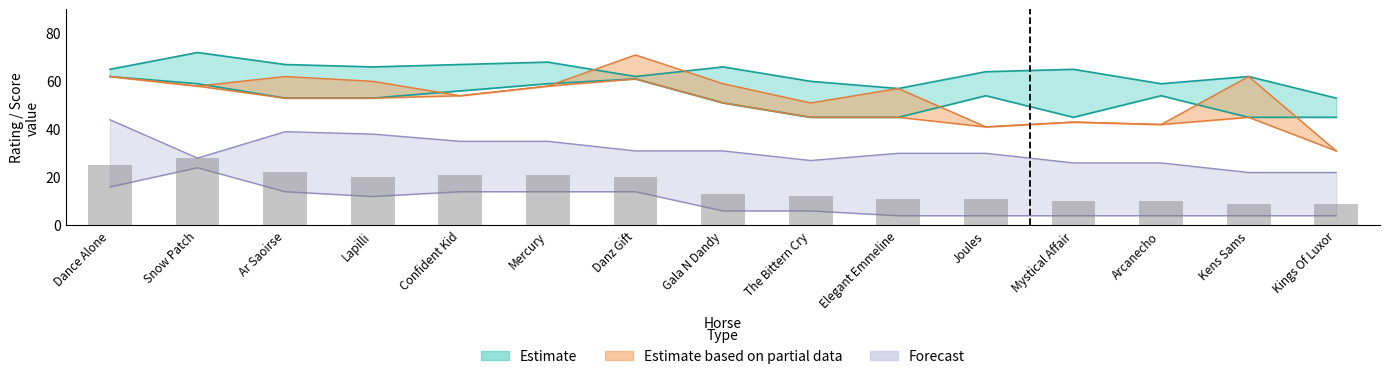

What is the difference between the TS values at Kens Sams and Joules?

21